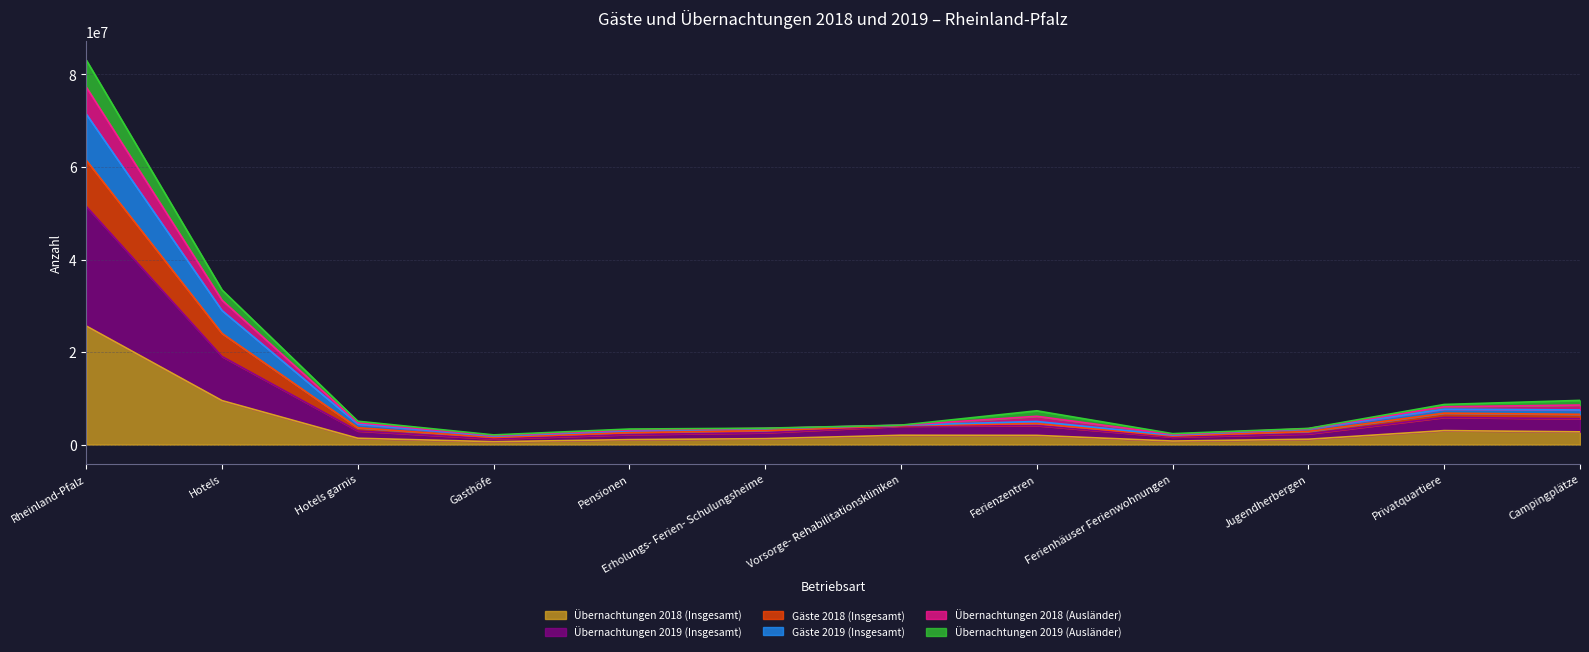

At which label does Übernachtungen 2018 (Insgesamt) reach its peak?

Rheinland-Pfalz